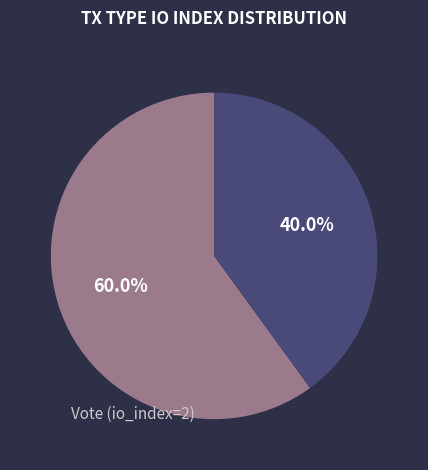

Is there a majority slice in this chart?

Yes